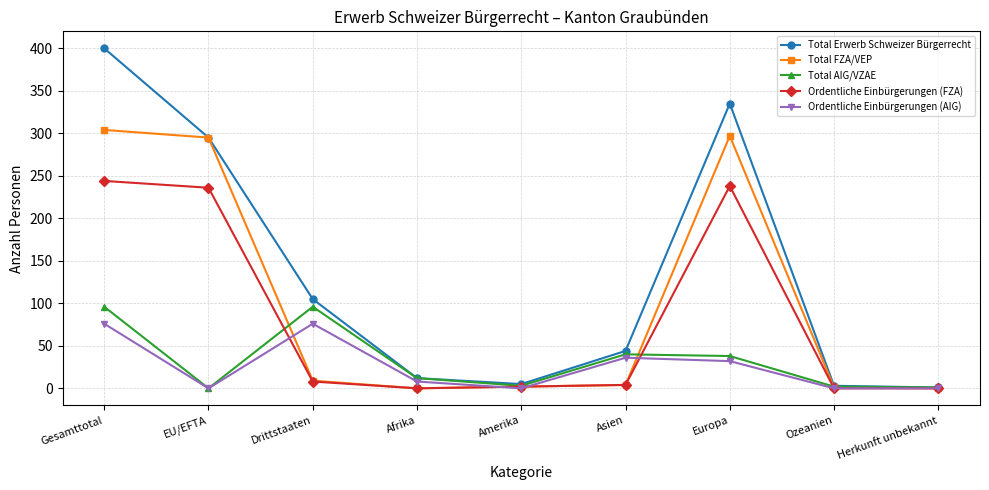

Is it true that Ordentliche Einbürgerungen (AIG) equals 17 at Europa?

False